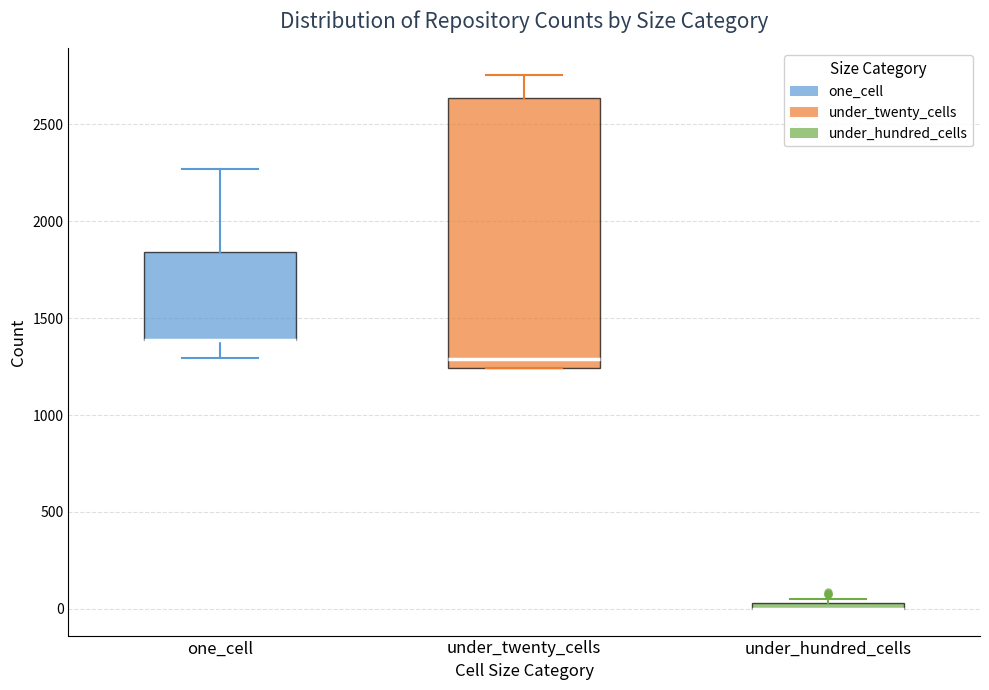

Comparing the boxes themselves (not the whiskers), which one is the tallest?

under_twenty_cells